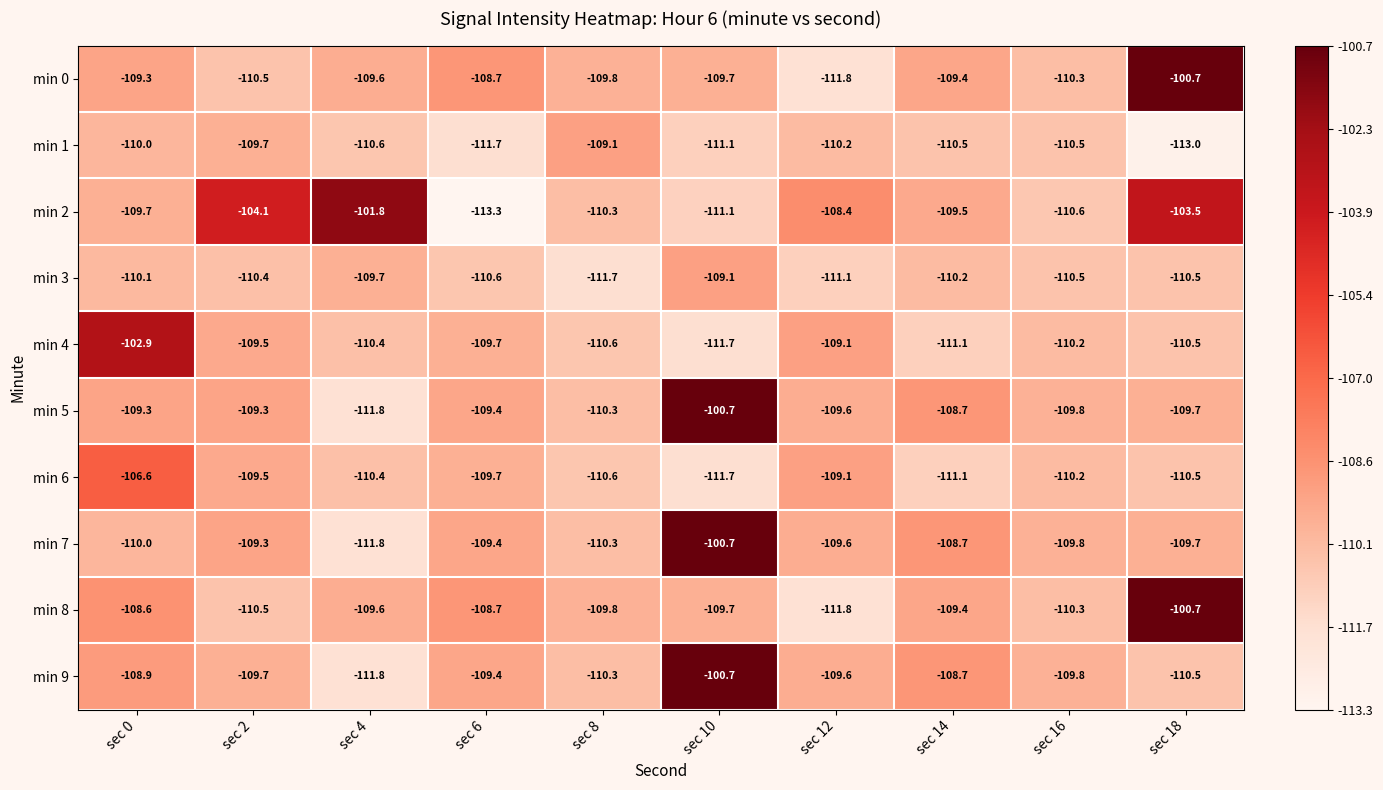

What is the minimum value shown in the chart?

-113.3